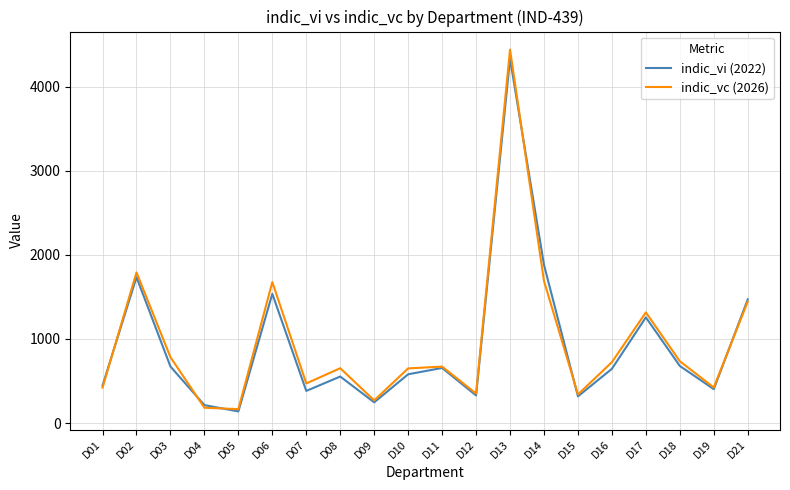

List the series in order of their peak value, lowest first.

indic_vi (2022), indic_vc (2026)